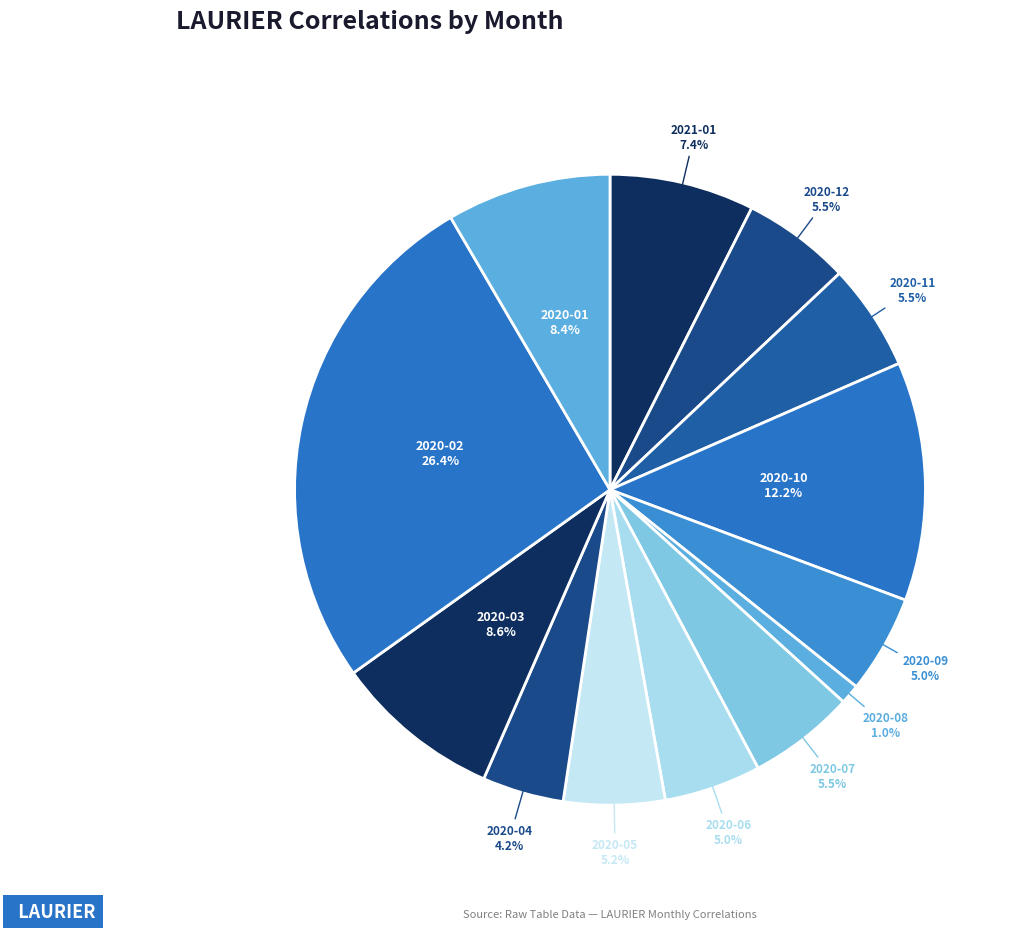

How many slices are in this pie chart?

13